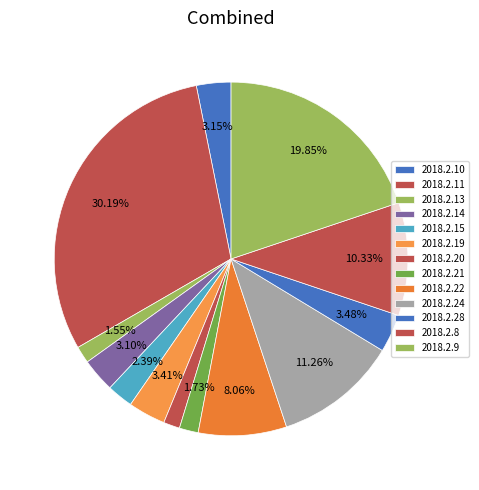

Count the number of slices in the pie.

13